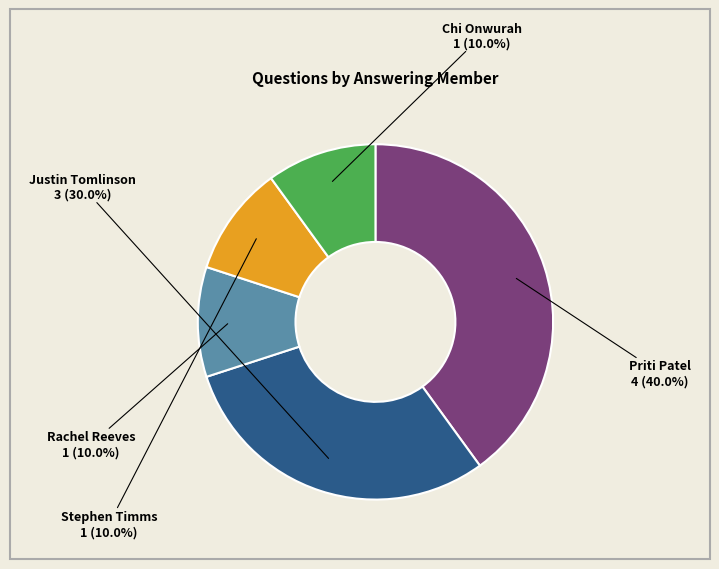

To the nearest percent, what is the difference between the largest and smallest slice percentages?

30%